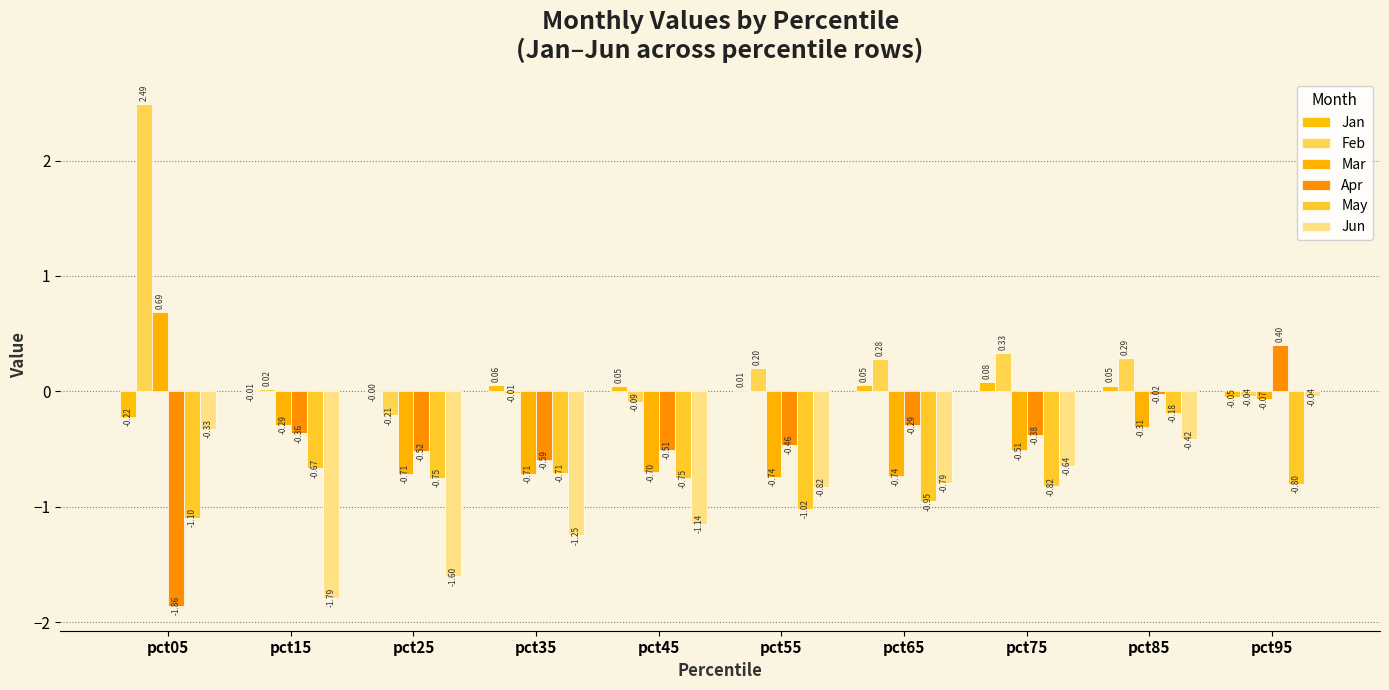

What value does the Apr series have at pct65?

-0.3